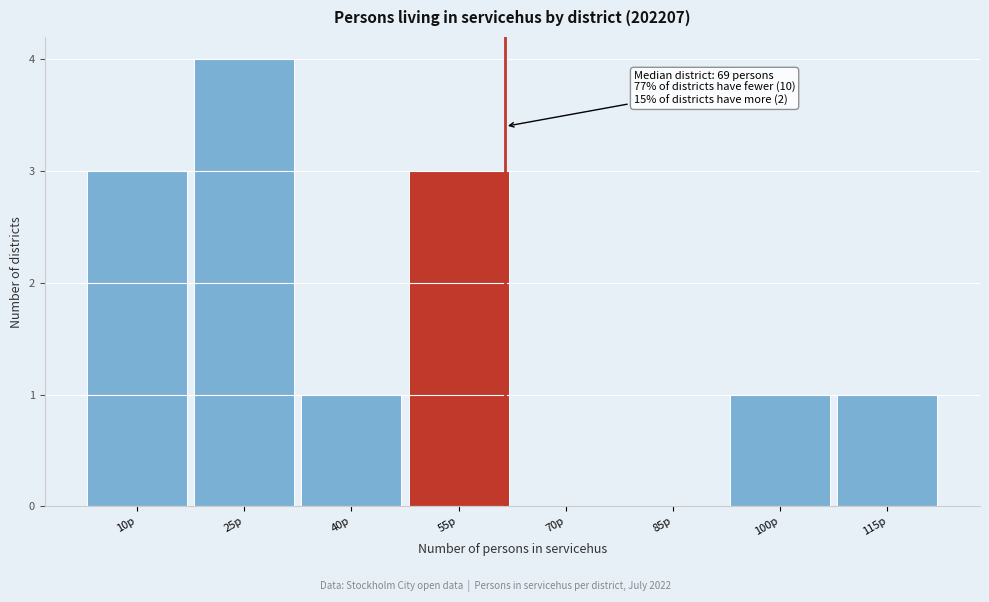

Reading left to right, list all the values displayed in this chart.

10p=3	25p=4	40p=1	55p=3	70p=0	85p=0	100p=1	115p=1